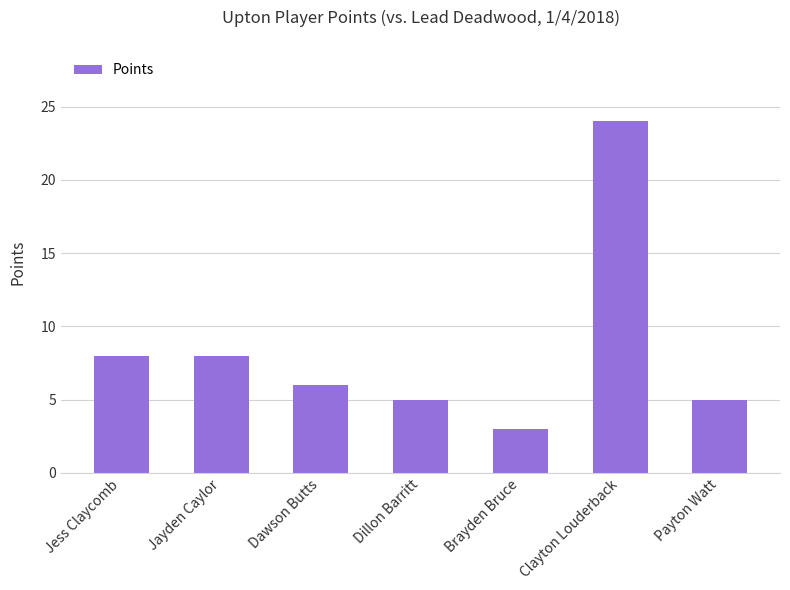

The value at Dawson Butts is 1. True or false?

False